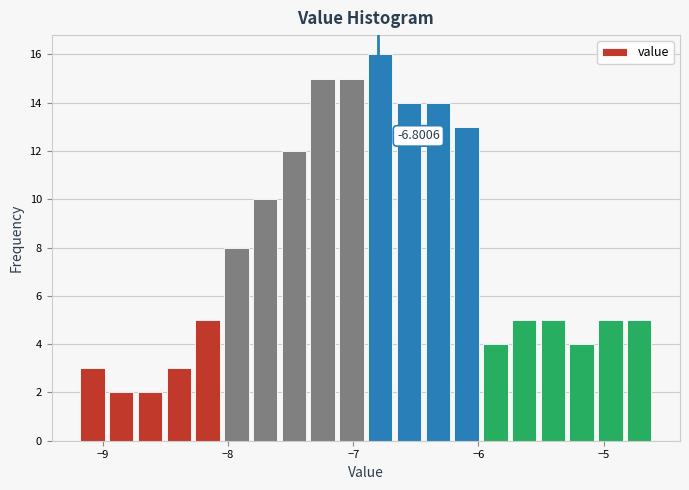

Read against the x-axis, roughly where is the centre of the tallest bar?

-6.8